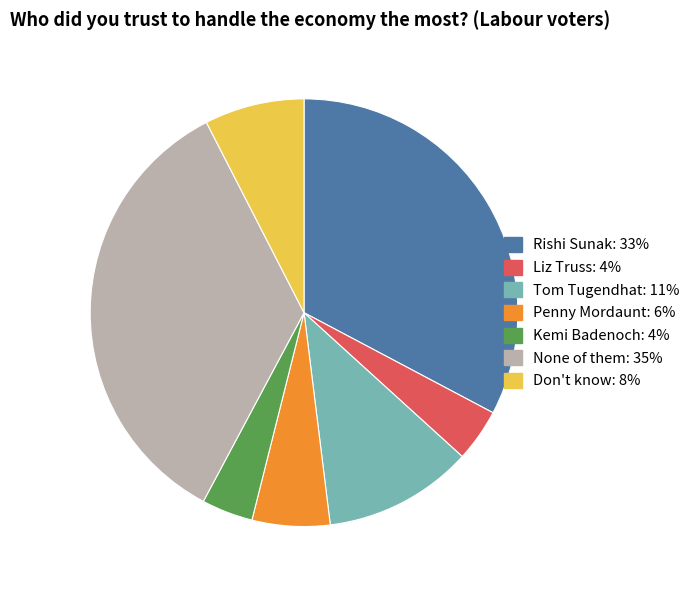

Does any single category account for the majority?

No